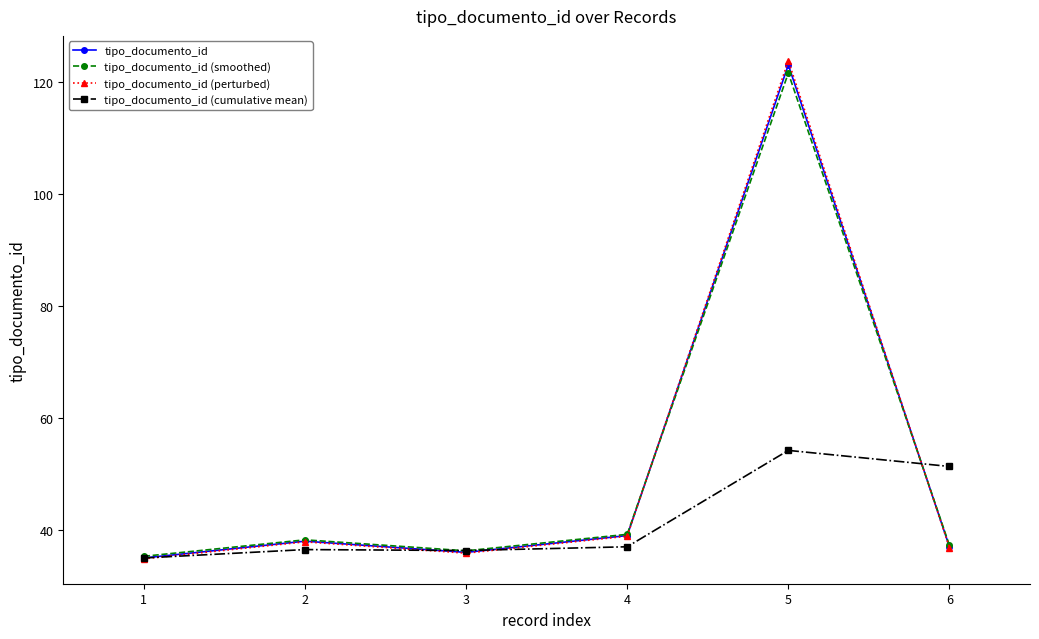

At which category is the sum across all series the highest?

5